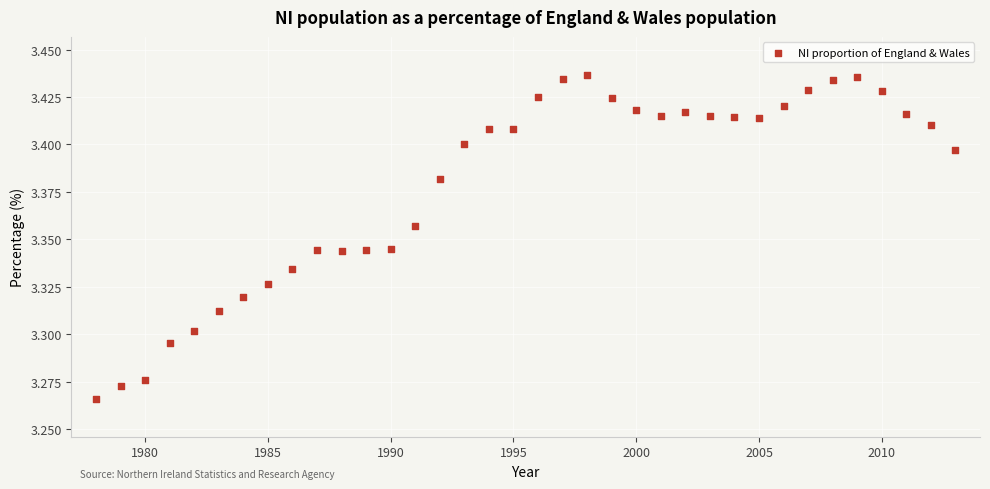

What is the range of X values (max minus min)?

35.0